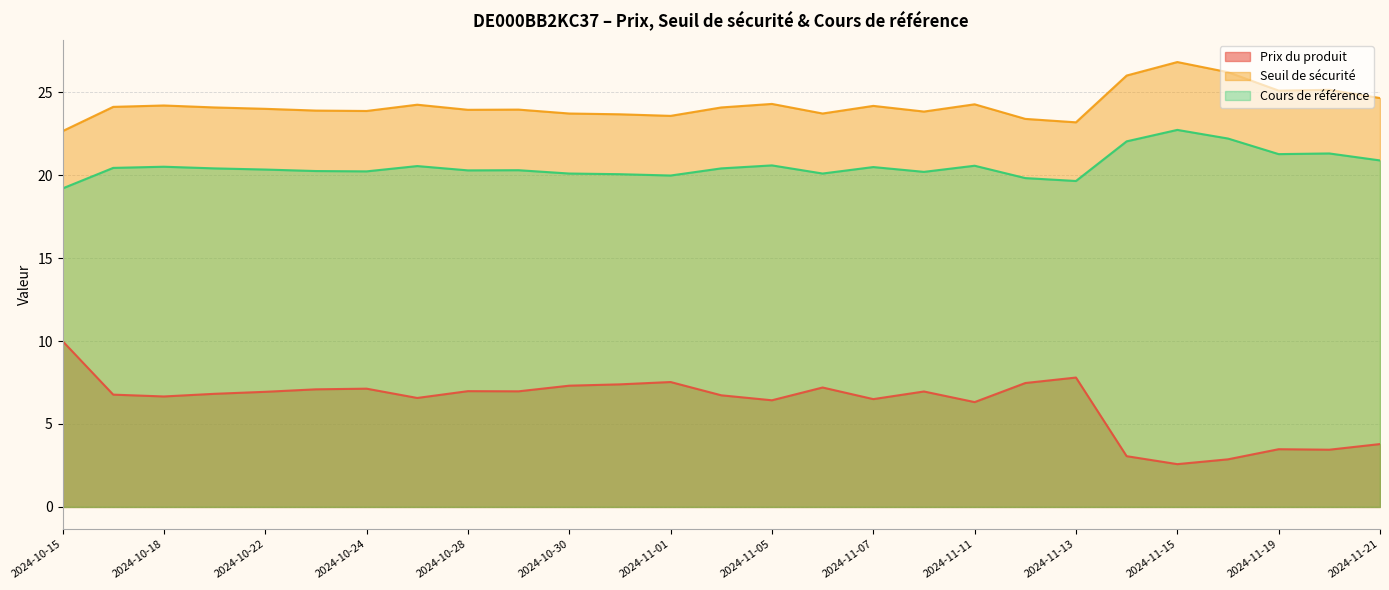

Reading right to left, extract all data points from this chart.

Prix du produit: 3.8	3.5	3.5	2.9	2.6	3.1	7.8	7.5	6.3	7.0	6.5	7.2	6.4	6.7	7.5	7.4	7.3	7.0	7.0	6.6	7.1	7.1	6.9	6.8	6.7	6.8	10.0
Seuil de sécurité: 24.6	25.1	25.1	26.2	26.8	26.0	23.2	23.4	24.3	23.8	24.2	23.7	24.3	24.1	23.6	23.7	23.7	24.0	23.9	24.2	23.9	23.9	24.0	24.1	24.2	24.1	22.7
Cours de référence: 20.9	21.3	21.3	22.2	22.7	22.0	19.6	19.8	20.6	20.2	20.5	20.1	20.6	20.4	20.0	20.1	20.1	20.3	20.3	20.6	20.2	20.2	20.3	20.4	20.5	20.4	19.2